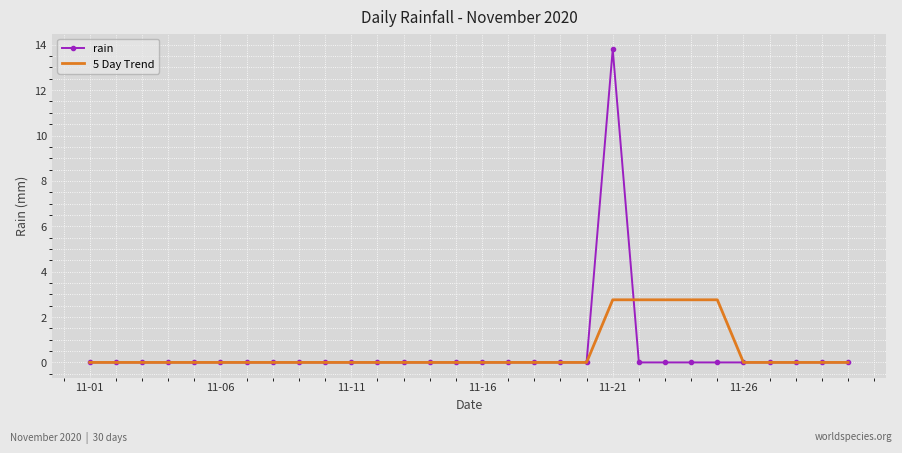

List the series in order of their peak value, lowest first.

5 Day Trend, rain